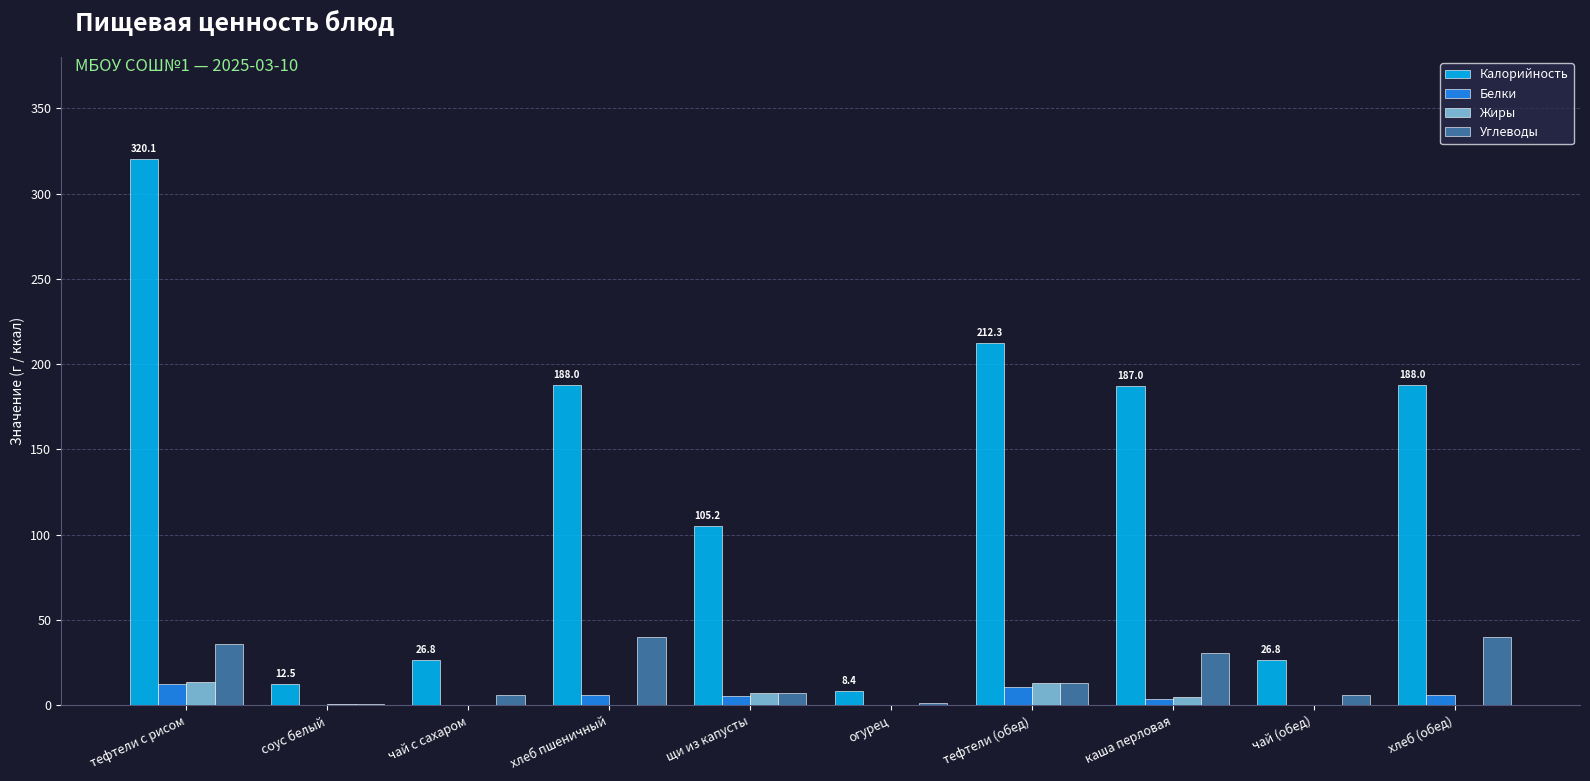

Which series changed the most between щи из капусты and тефтели (обед)?

Калорийность